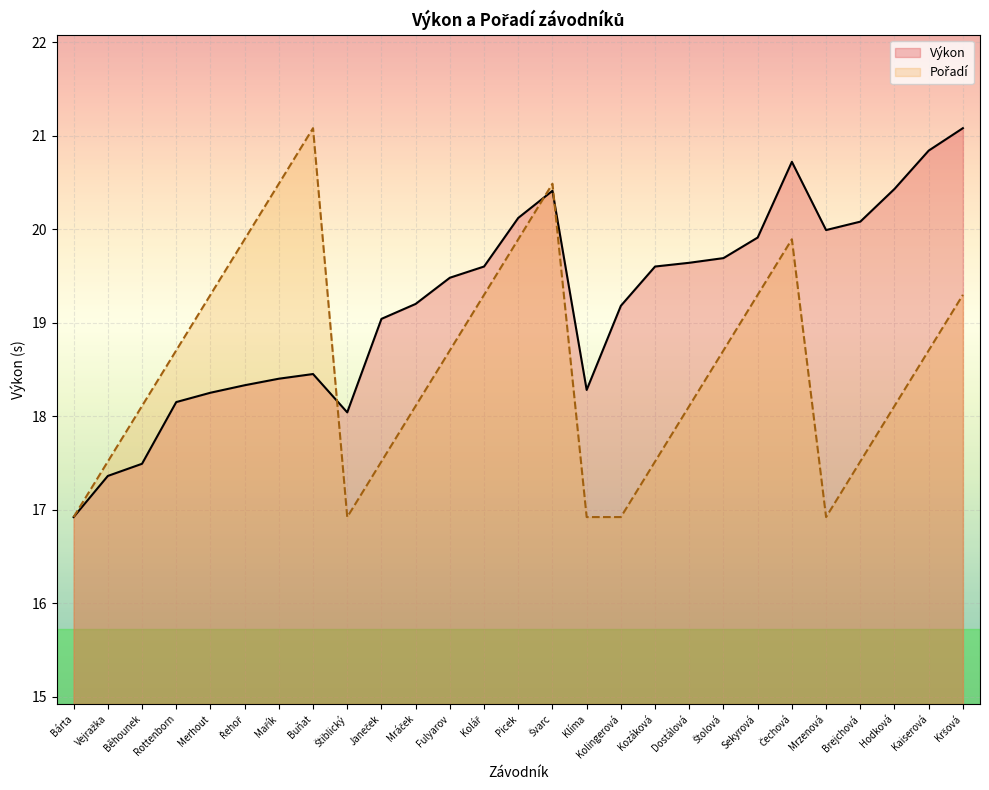

How many lines are shown in the chart?

2